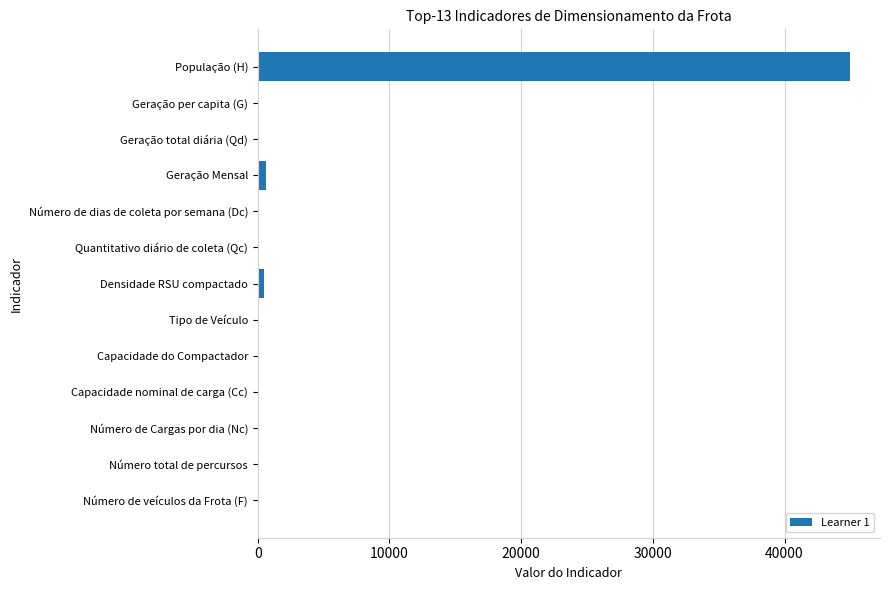

Which label corresponds to the largest value in the chart?

População (H)